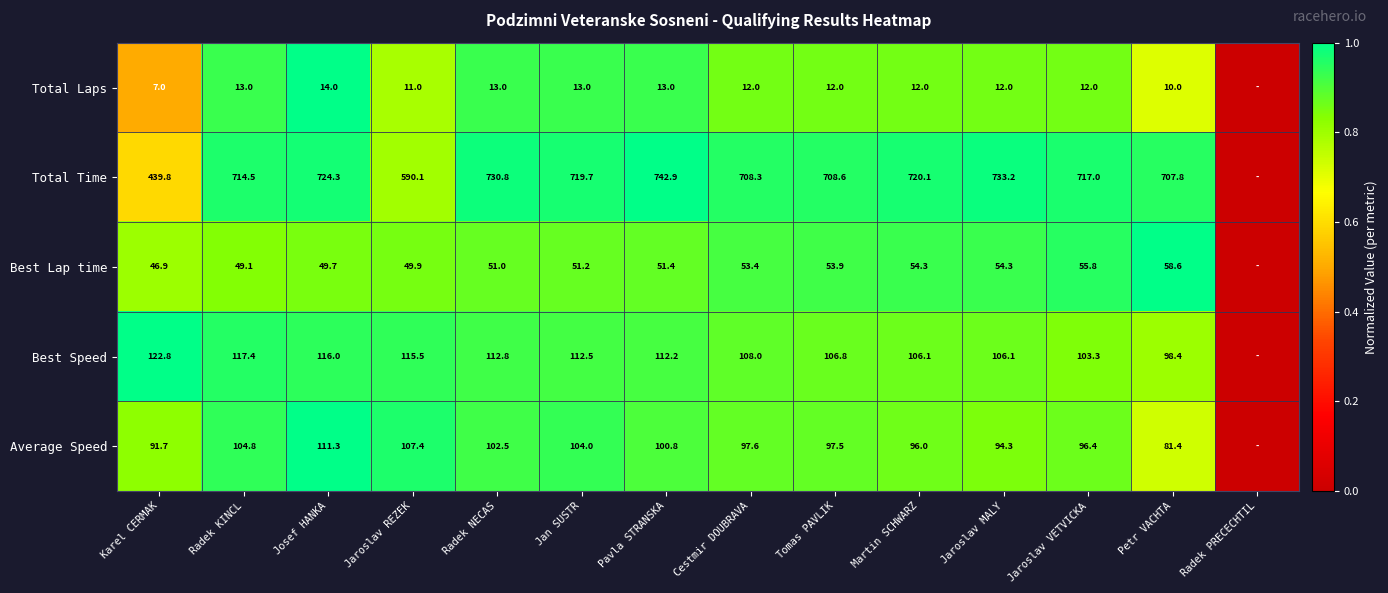

At how many categories does at least one series exceed 0?

13